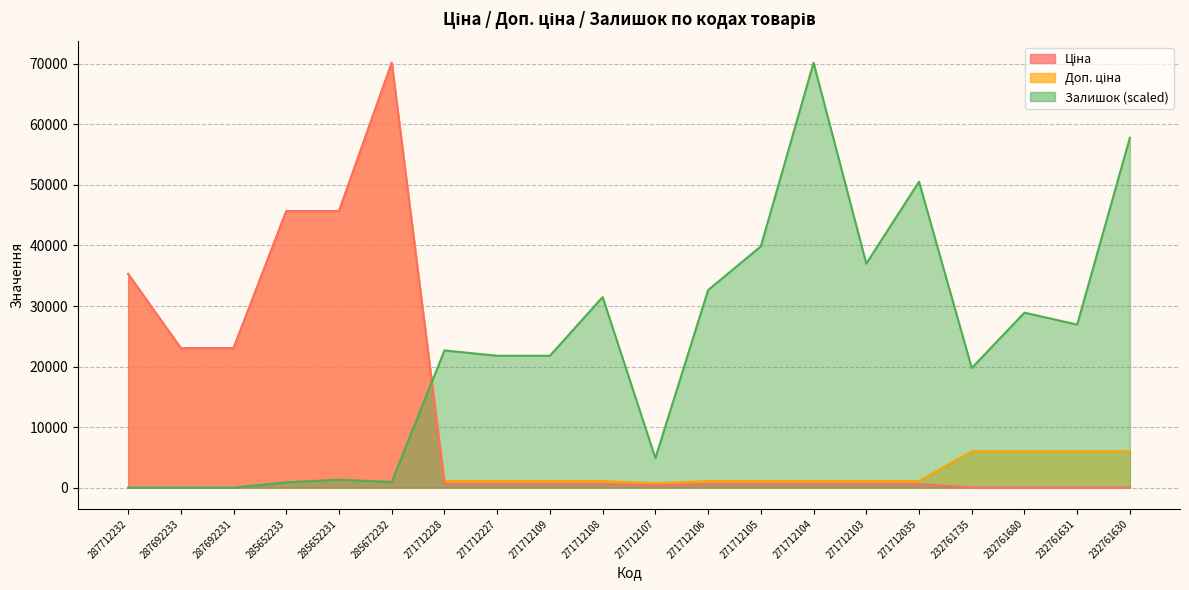

Where is Залишок nearest to the value 35090?

271712103